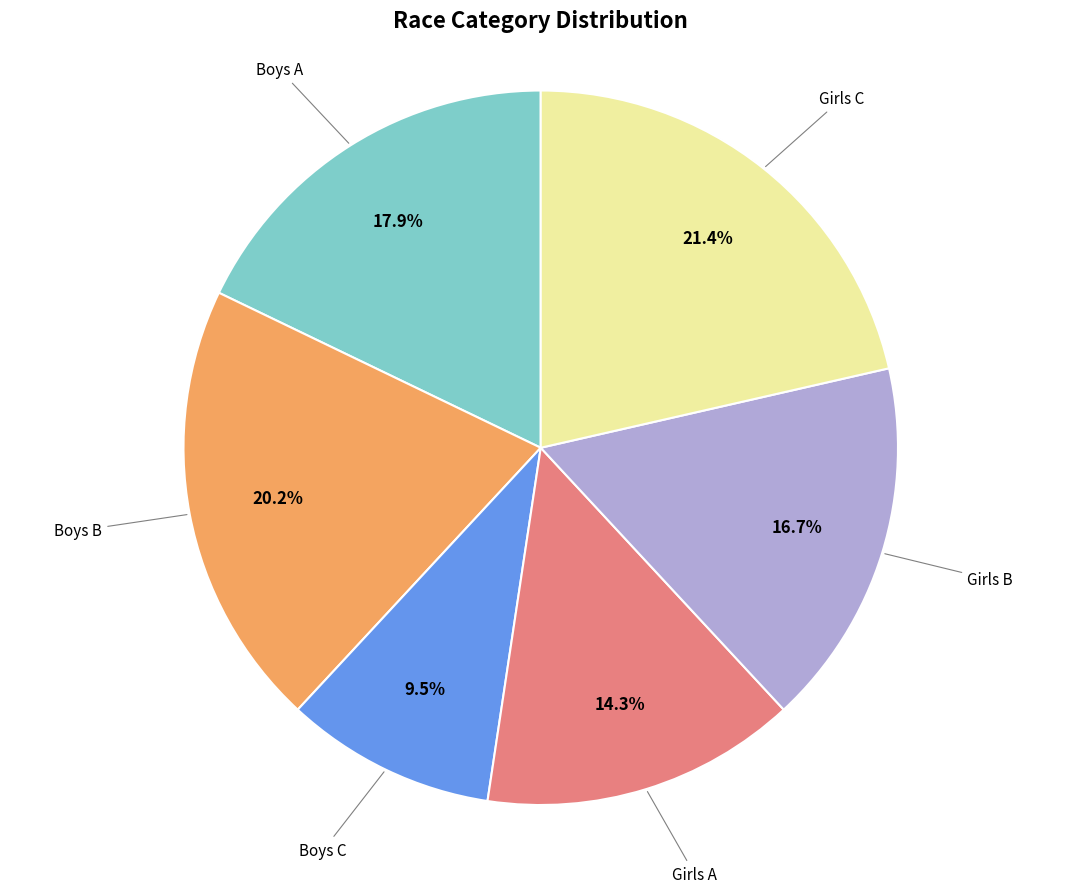

What is the ratio of the value at Boys B to the value at Girls A?

1.4